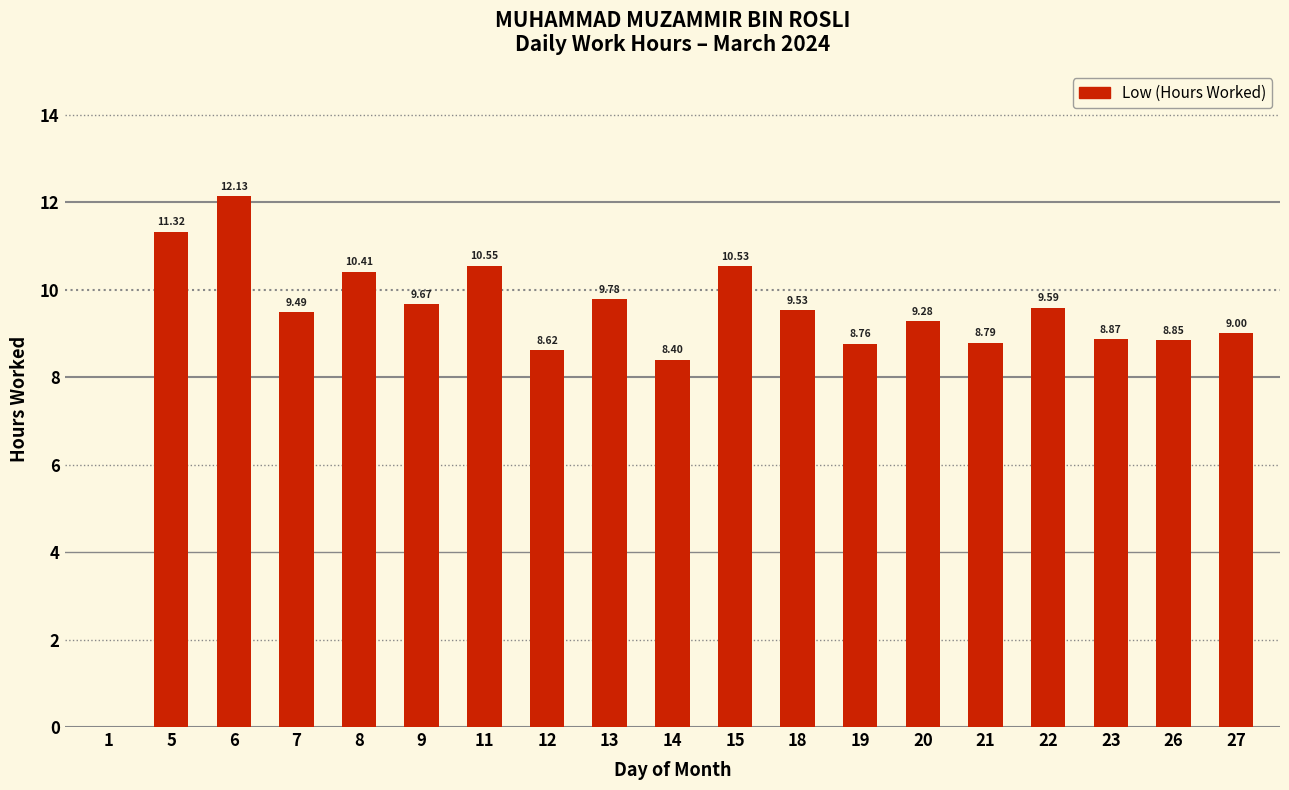

What is the change in value from 8 to 11?

+0.1